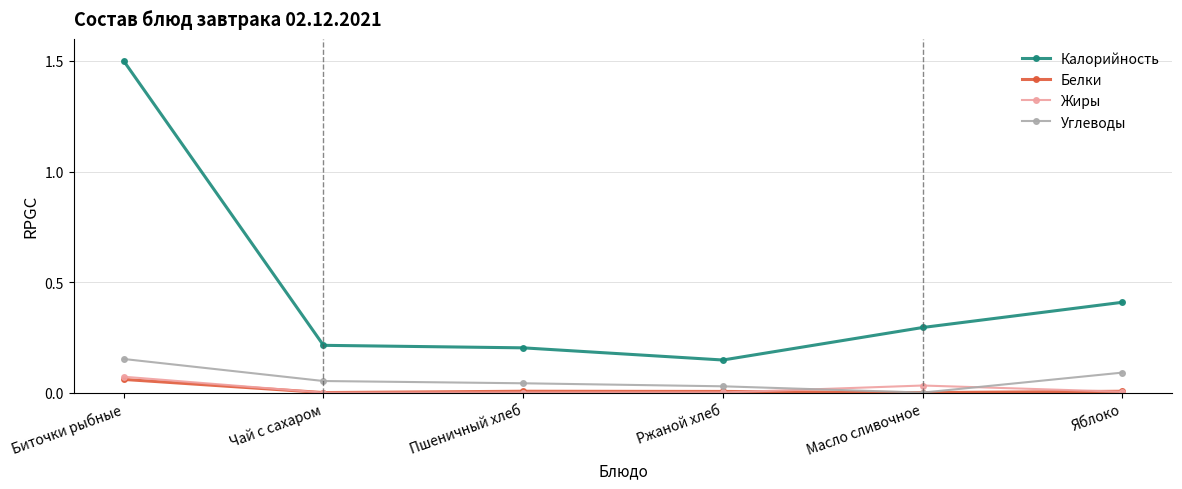

Is it true that Калорийность equals 0.3 at Масло сливочное?

True